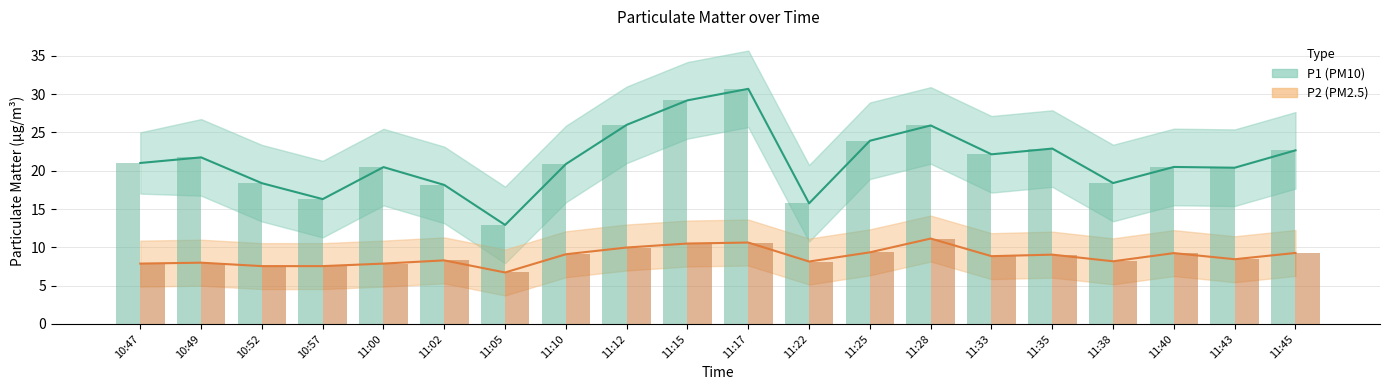

How many data points in P2 bars are less than 8?

5